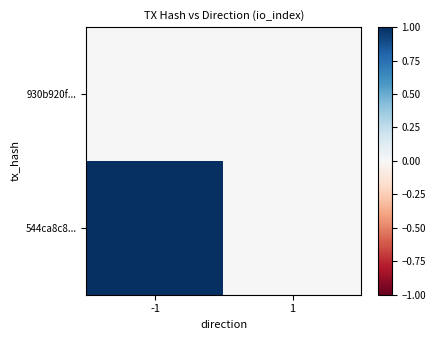

Reading right to left, extract all data points from this chart.

930b920f...: 1=0	-1=0
544ca8c8...: 1=0	-1=1